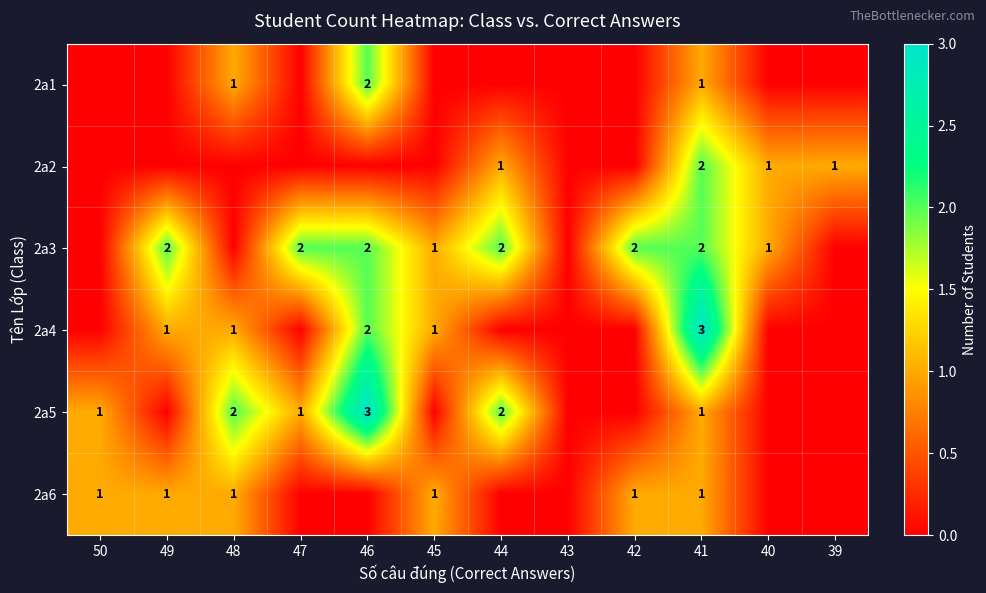

What is the difference between the highest and lowest values at 46?

3